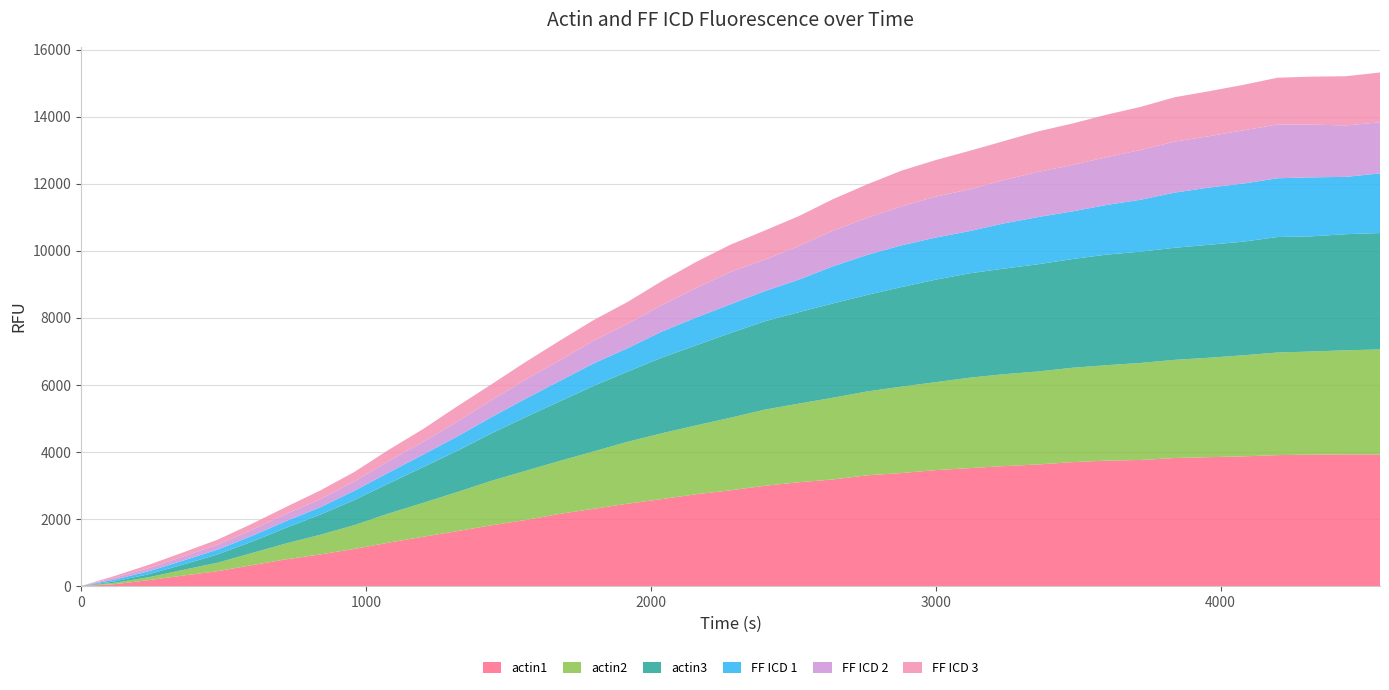

Reading right to left, extract all data points from this chart.

actin1: 3926	3926	3922	3907	3870	3846	3820	3762	3742	3698	3628	3579	3519	3459	3372	3304	3181	3097	2992	2857	2740	2596	2458	2305	2153	1969	1811	1637	1469	1294	1108	943	797	623	444	314	178	57	0
actin2: 3134	3109	3077	3061	3016	2966	2930	2895	2848	2815	2775	2742	2699	2624	2578	2503	2439	2346	2271	2165	2055	1964	1849	1712	1579	1467	1326	1165	1009	870	710	586	474	361	252	170	89	42	0
actin3: 3474	3465	3437	3447	3391	3371	3345	3321	3300	3245	3199	3152	3115	3059	2971	2880	2814	2729	2636	2528	2390	2260	2095	1957	1775	1602	1414	1228	1065	895	748	601	466	339	247	159	89	42	0
FF ICD 1: 1780	1710	1759	1754	1733	1708	1646	1550	1481	1421	1409	1349	1260	1256	1245	1195	1107	971	900	857	830	776	699	670	607	548	483	427	373	325	278	220	199	172	144	118	90	54	0
FF ICD 2: 1524	1535	1575	1604	1588	1532	1524	1485	1427	1386	1347	1296	1246	1224	1163	1106	1064	1004	937	967	879	794	727	676	617	568	505	444	382	341	281	241	214	179	151	126	95	58	0
FF ICD 3: 1487	1468	1431	1395	1357	1343	1322	1286	1267	1236	1210	1160	1149	1088	1065	999	940	892	871	812	779	714	654	618	586	527	474	456	380	338	280	260	209	182	146	120	97	52	0